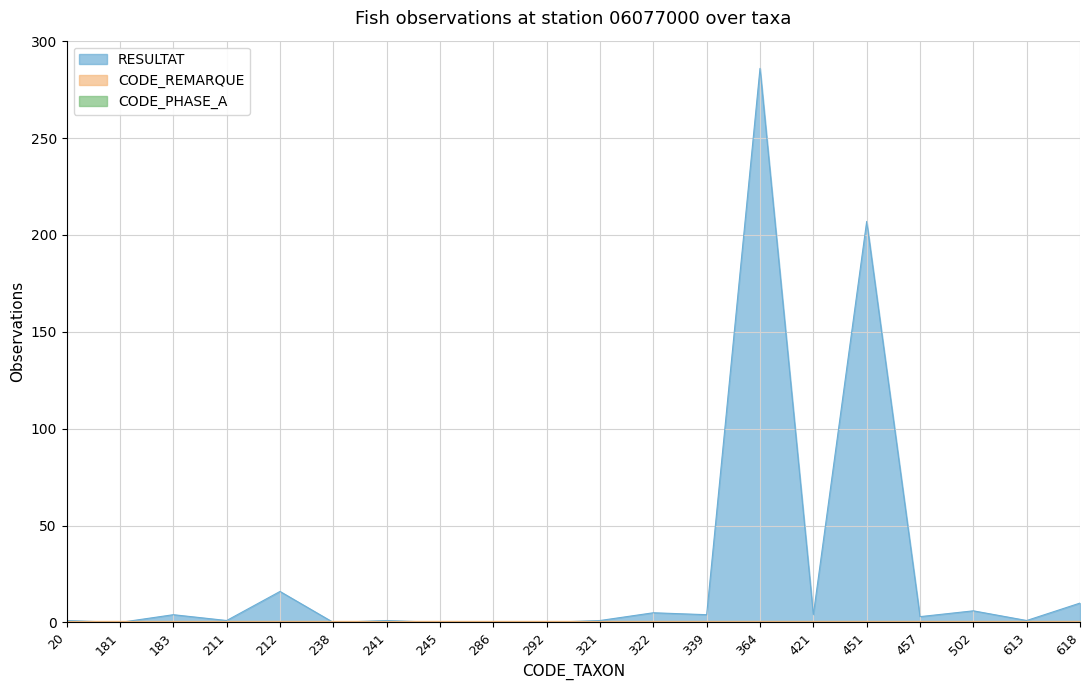

Which series has the largest total across all categories?

RESULTAT